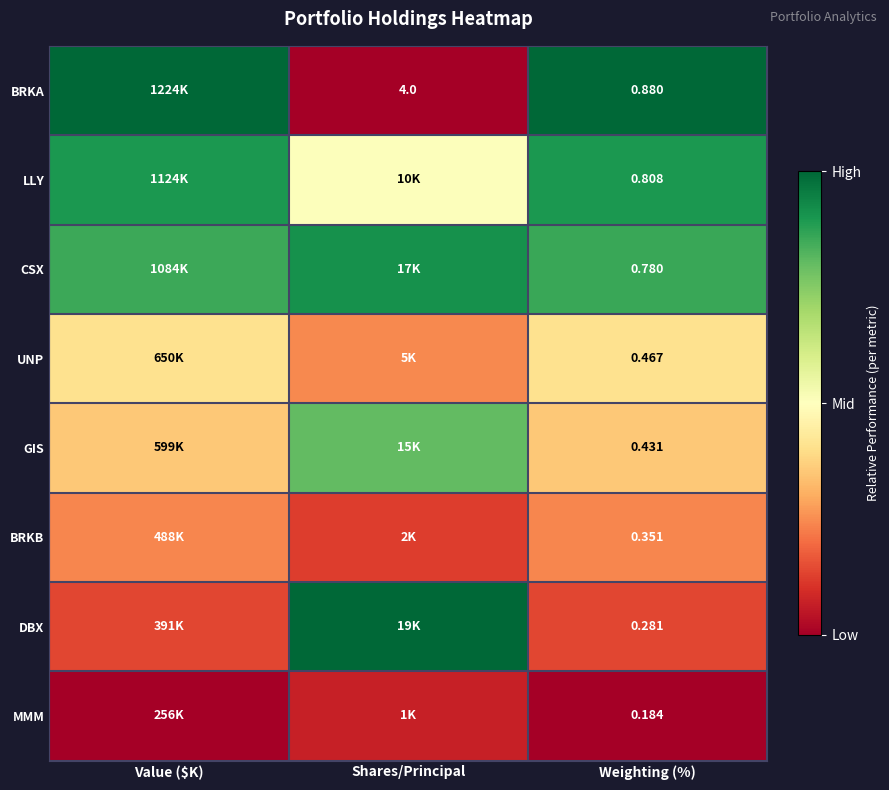

True or false: BRKA has a value of 0.5 at Value ($K).

False